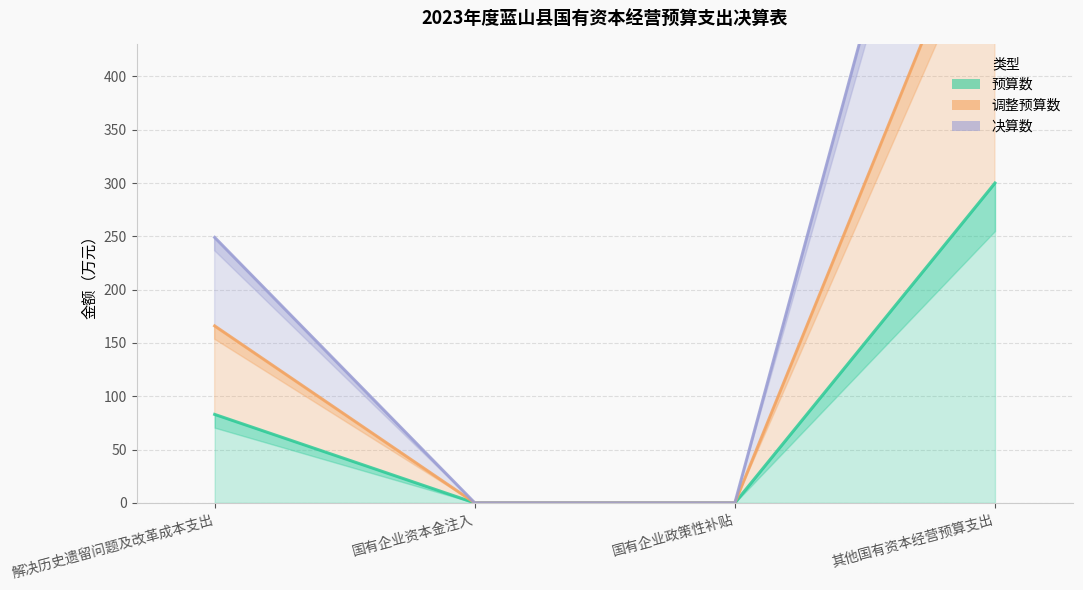

How many values in 决算数 are above zero?

2